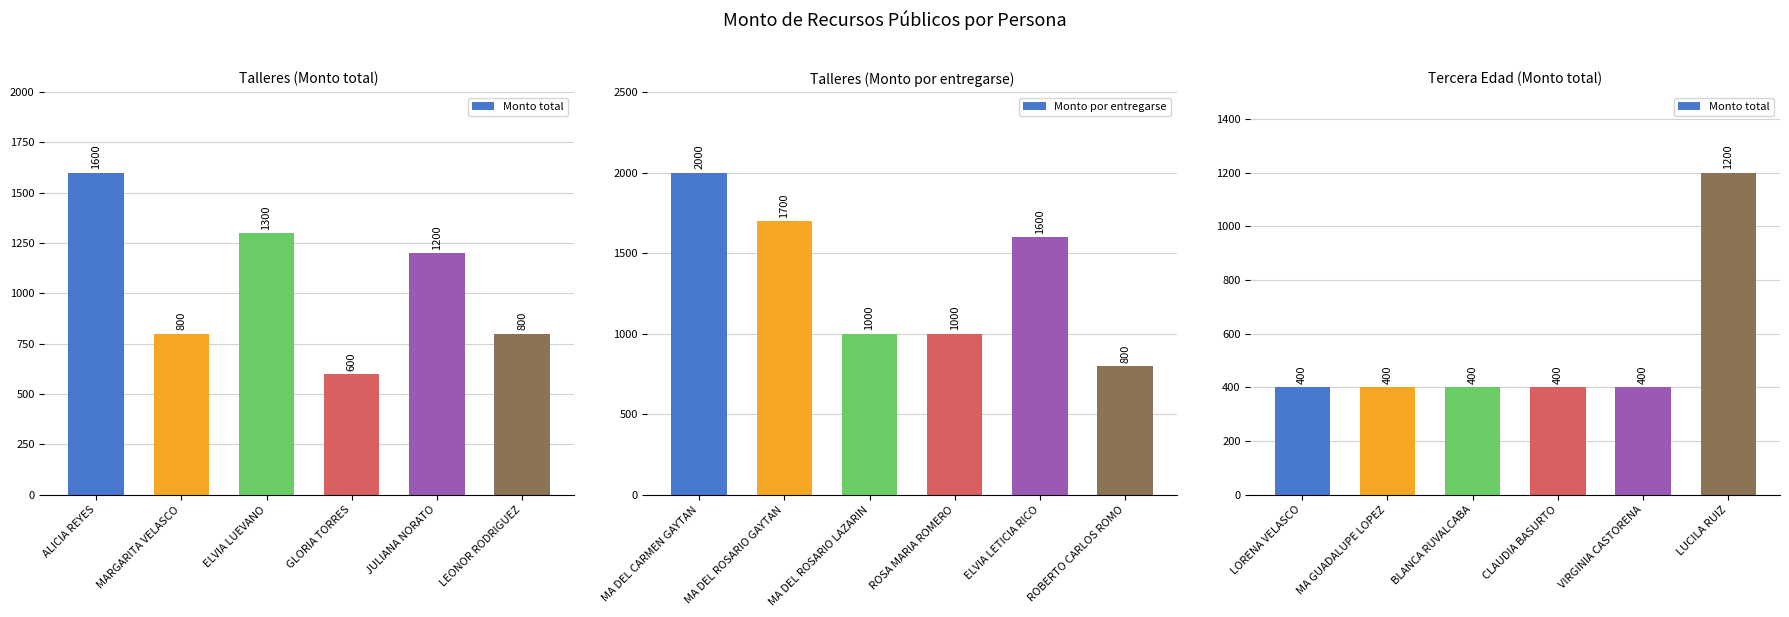

What is the maximum value for Monto total?

1200